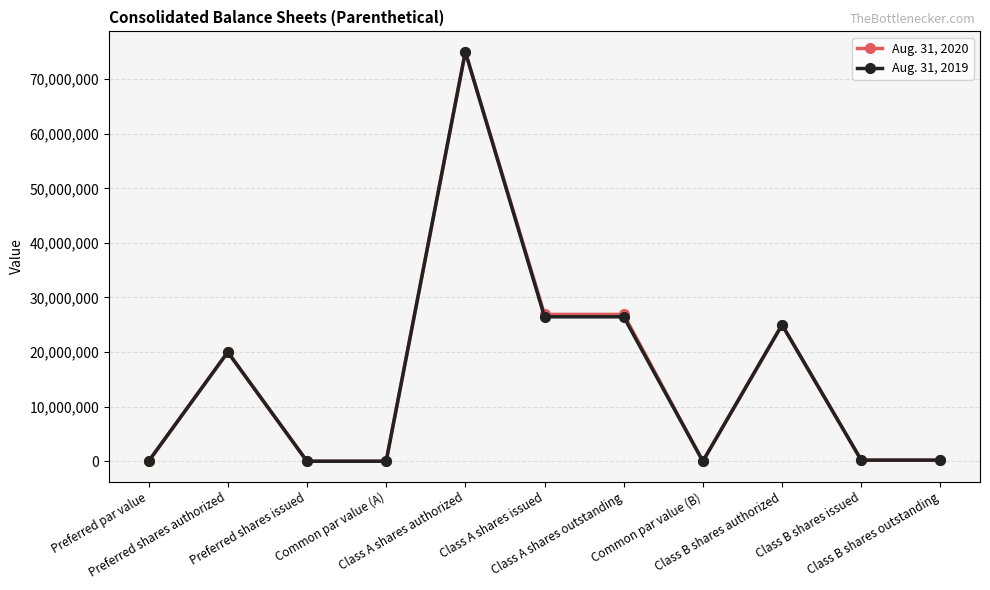

Rank the series by their average value, from lowest to highest.

Aug. 31, 2019, Aug. 31, 2020